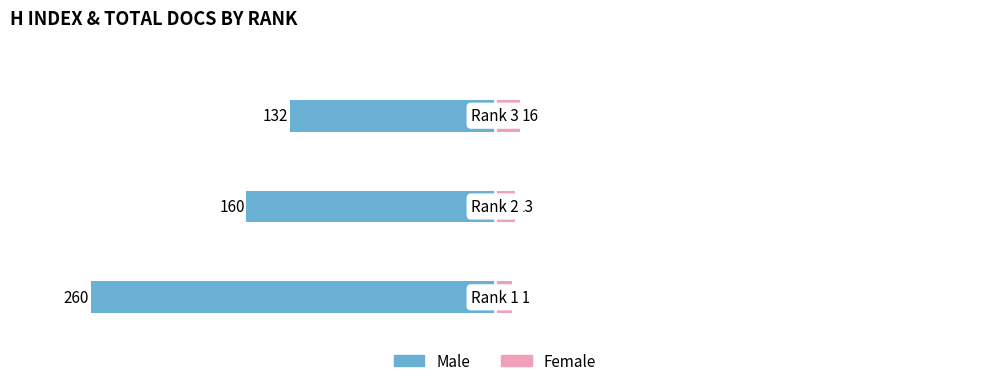

At how many categories does at least one series exceed -43?

3